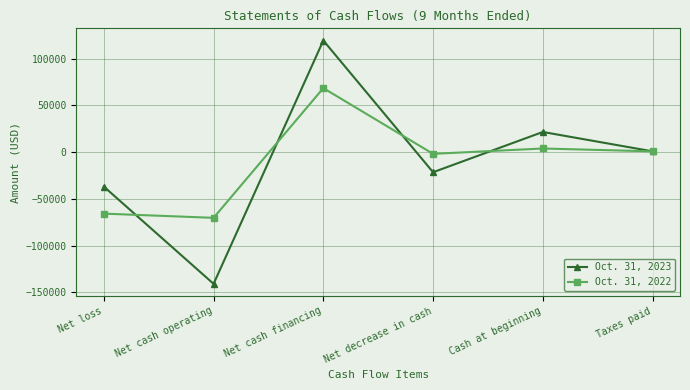

What is the value of the Oct. 31, 2022 point at the 3rd from the left?

68500